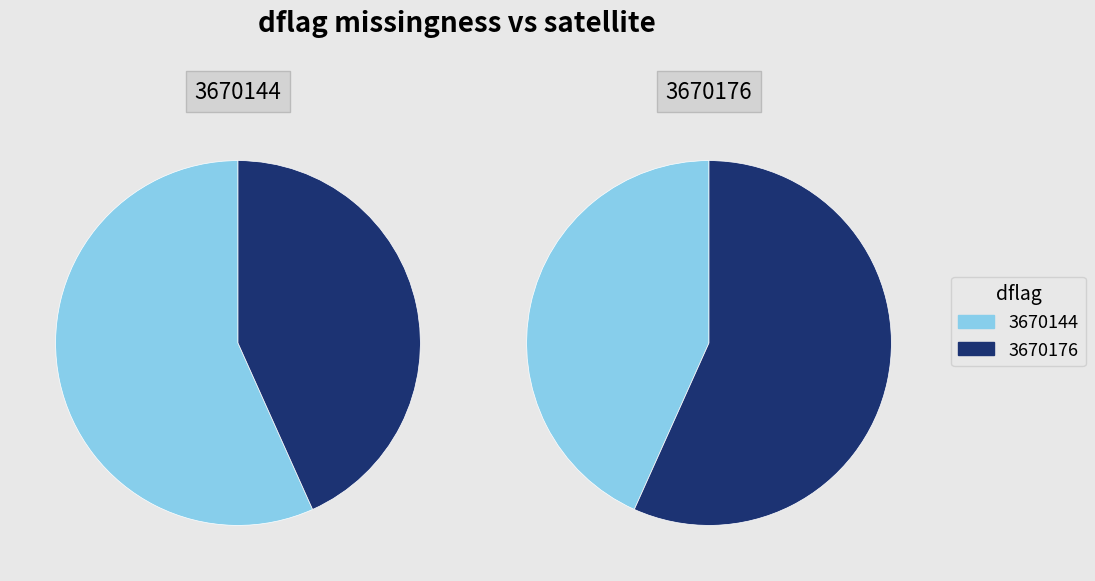

Which category has the biggest portion of the pie?

3670144